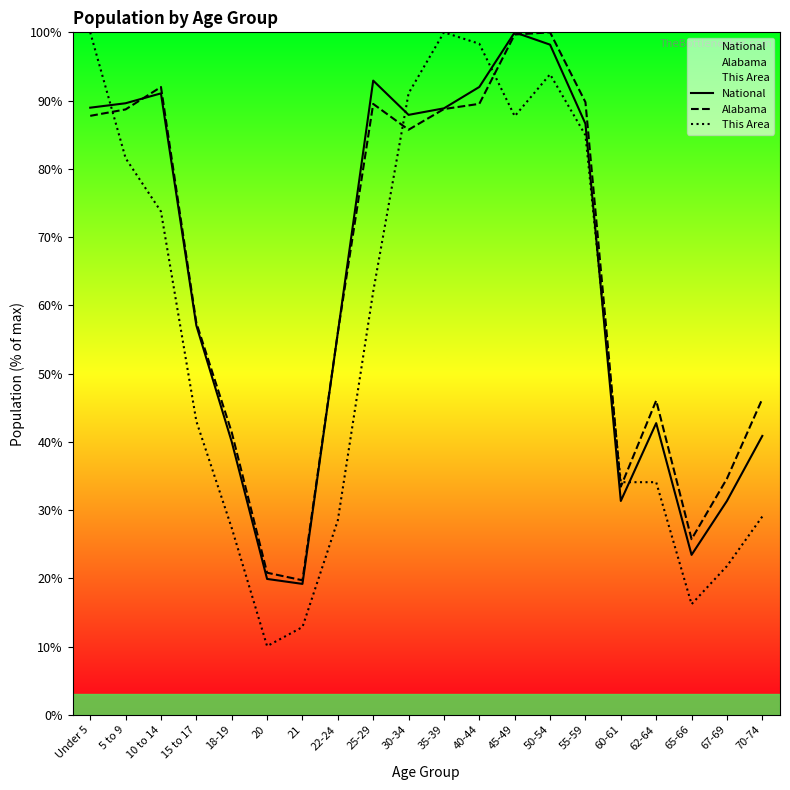

What is the label of the 10th point from the left?

30-34